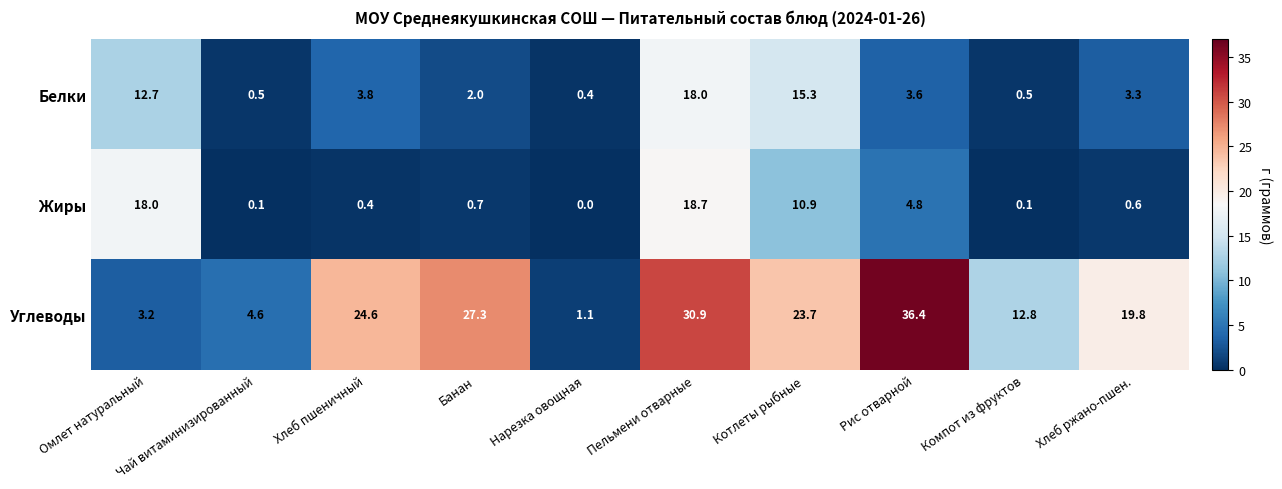

What is the total value across all series at Омлет натуральный?

33.9